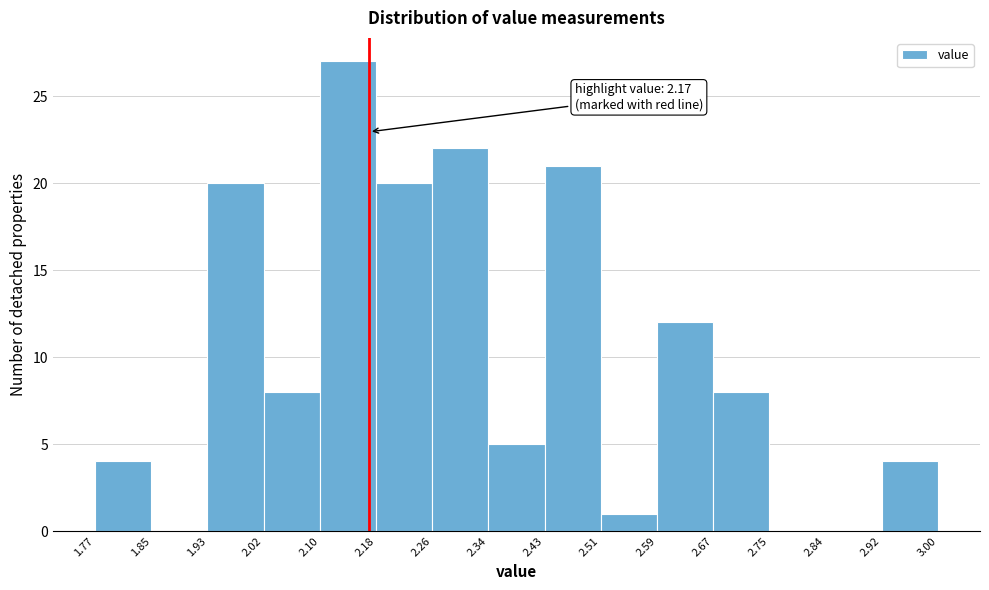

Over which range of the x-axis is the bar tallest?

2.10 to 2.18